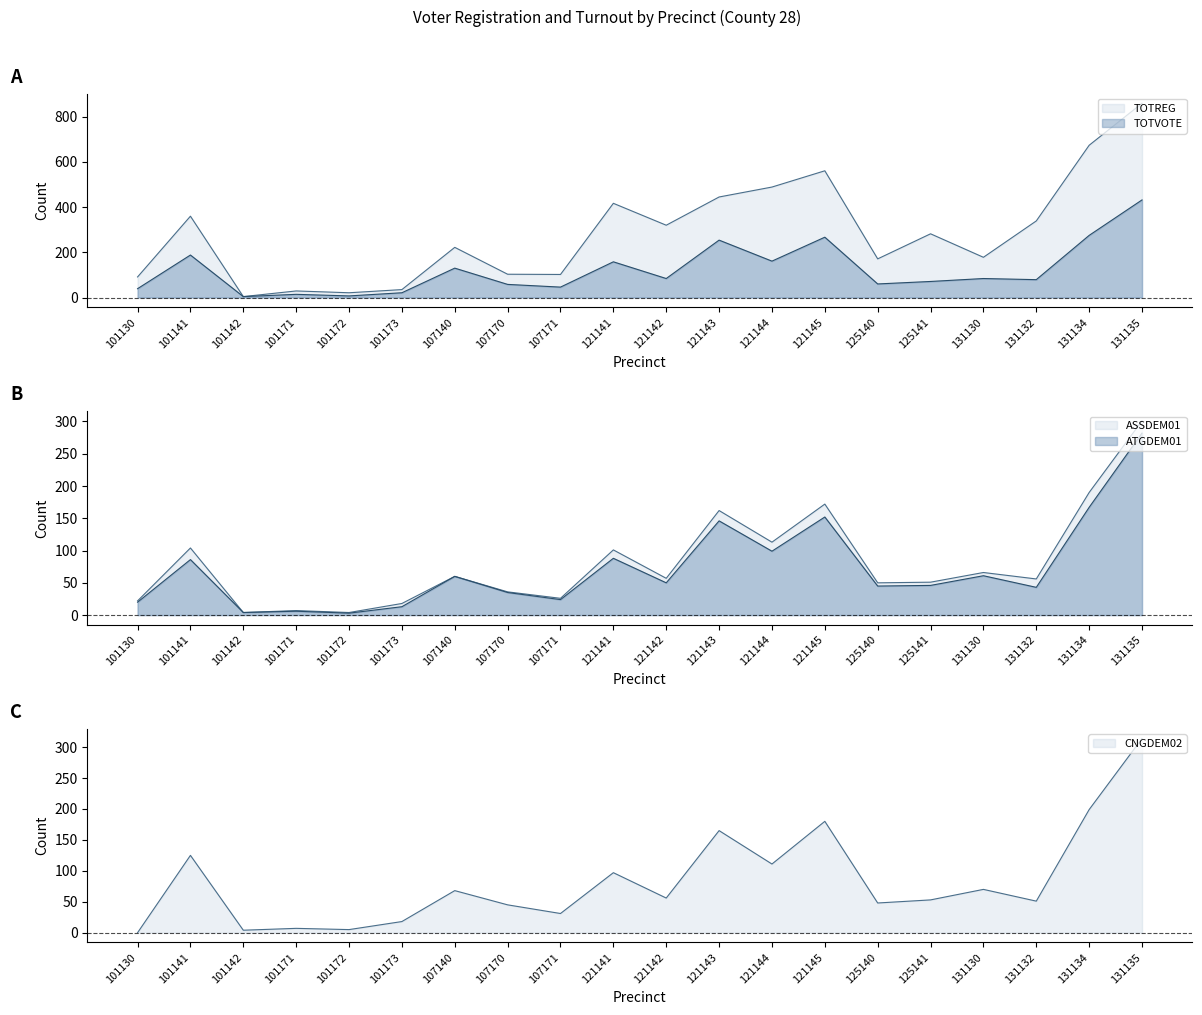

At which label does TOTREG first exceed 282?

101141